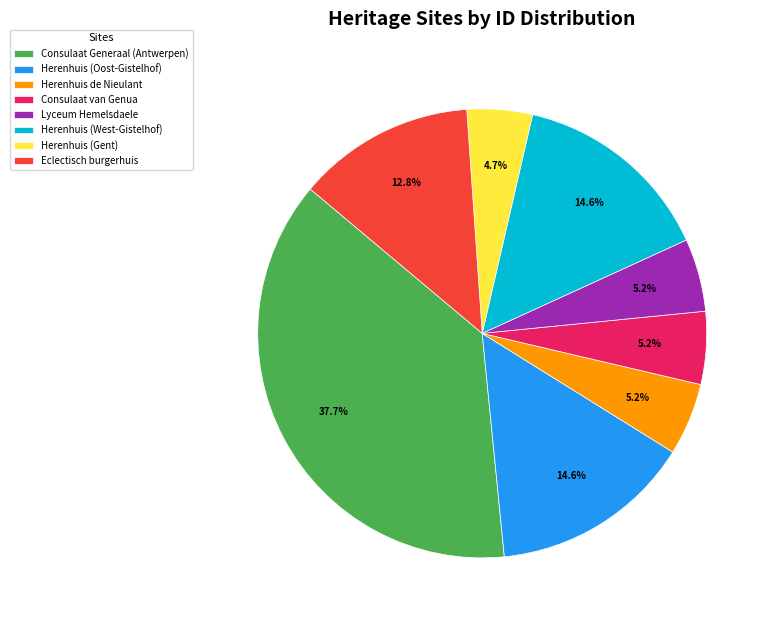

To the nearest percent, what is the combined percentage of Herenhuis de Nieulant and Consulaat van Genua?

10%